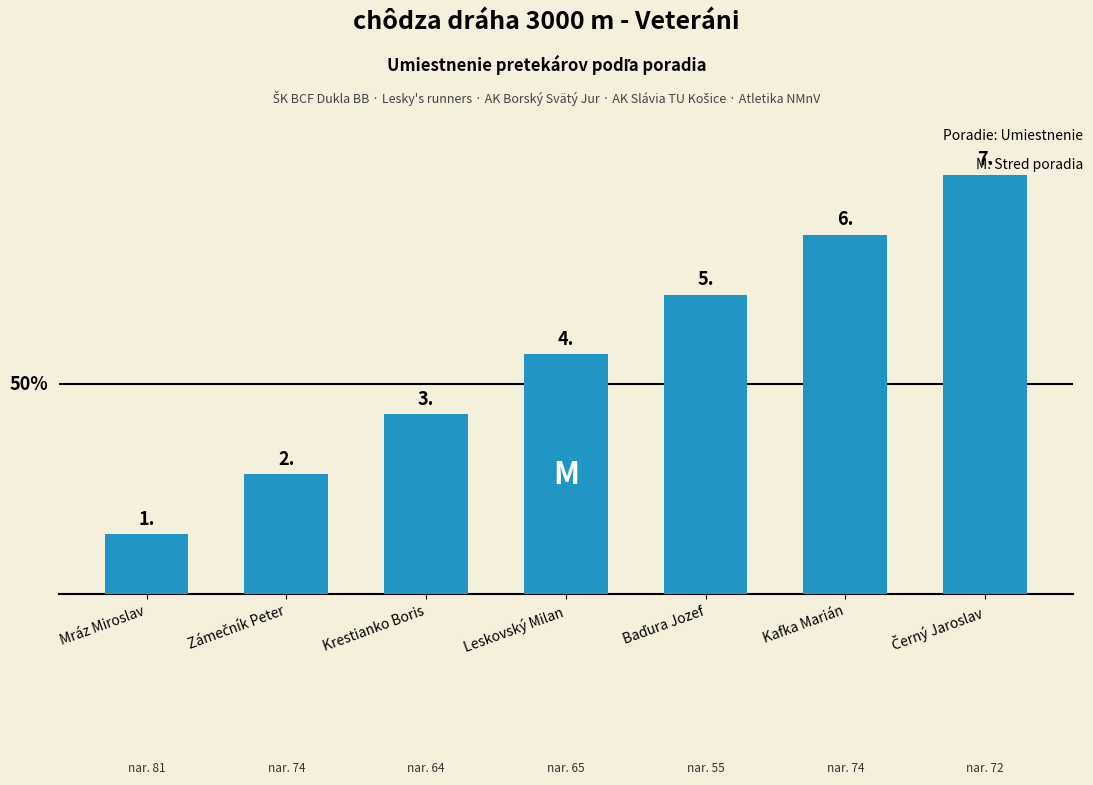

What is the average value?

4